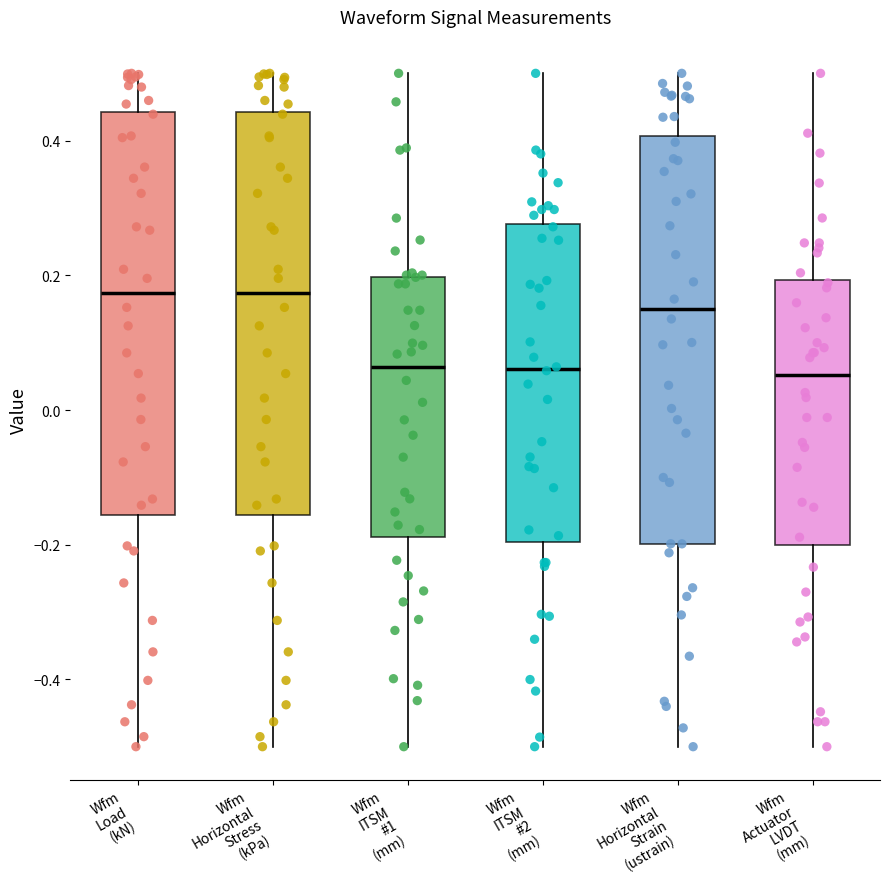

Reading left to right, transcribe this box plot: for each box, give where its median line is, the range the box spans, and where its two whiskers end, as read against the y-axis. The values are not printed on the chart, so give them approximately, as read against the axis.

Wfm Load (kN): median 0.18, box -0.16 to 0.44, whiskers -0.50 to 0.50
Wfm Horizontal Stress (kPa): median 0.18, box -0.16 to 0.44, whiskers -0.50 to 0.50
Wfm ITSM #1 (mm): median 0.06, box -0.18 to 0.20, whiskers -0.50 to 0.50
Wfm ITSM #2 (mm): median 0.06, box -0.20 to 0.28, whiskers -0.50 to 0.50
Wfm Horizontal Strain (ustrain): median 0.14, box -0.20 to 0.40, whiskers -0.50 to 0.50
Wfm Actuator LVDT (mm): median 0.06, box -0.20 to 0.20, whiskers -0.50 to 0.50